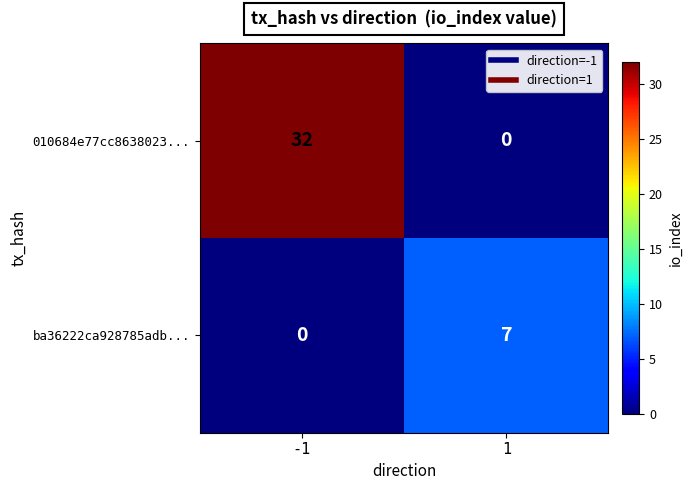

The value of ba36222ca928785adb... at 1 is 10. True or false?

False